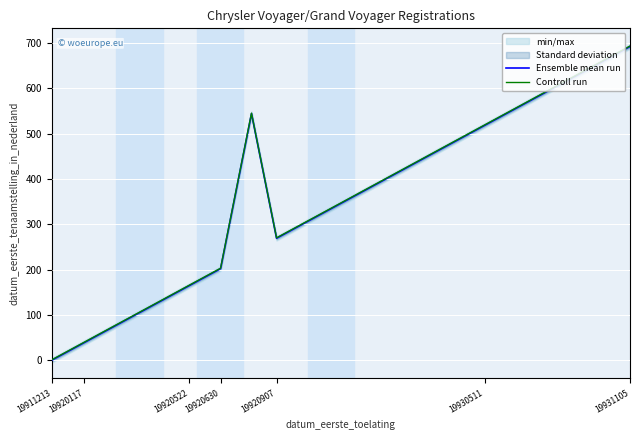

True or false: Controll run and Ensemble mean run cross at least once.

False